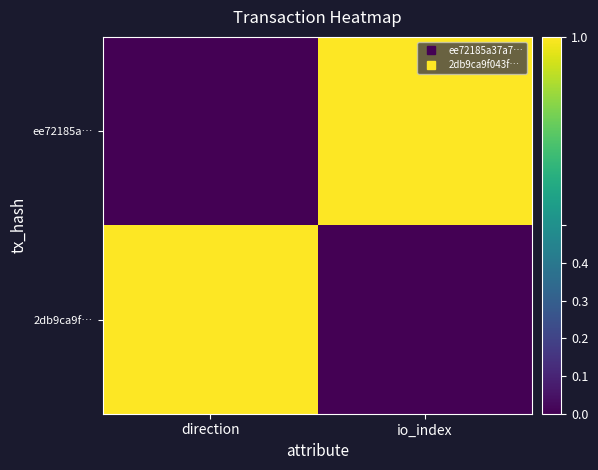

Which series has the widest spread of values?

ee72185a…